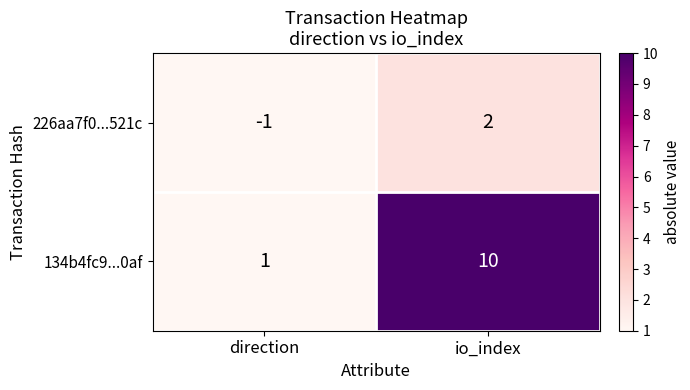

The 134b4fc9...0af series shows 3 at io_index. True or false?

False